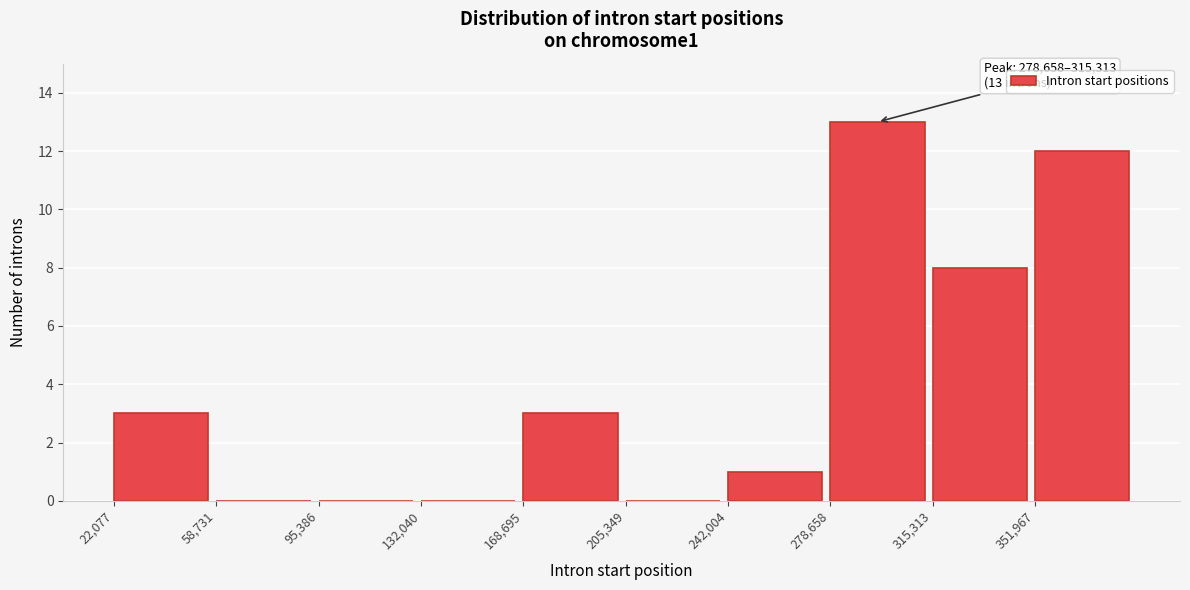

Which range on the x-axis has the tallest bar?

280000 to 315000